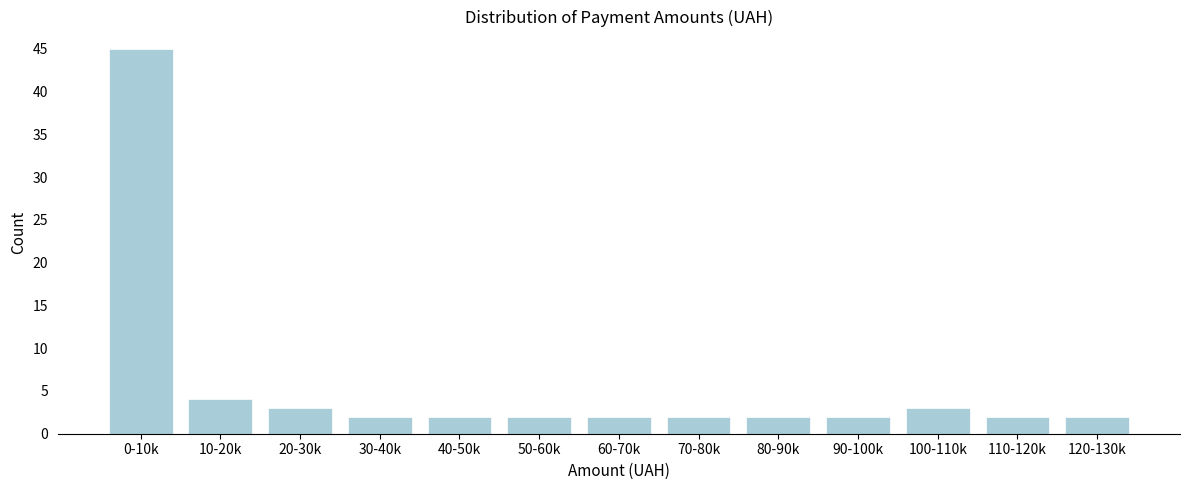

Reading right to left, list all the values displayed in this chart.

2	2	3	2	2	2	2	2	2	2	3	4	45